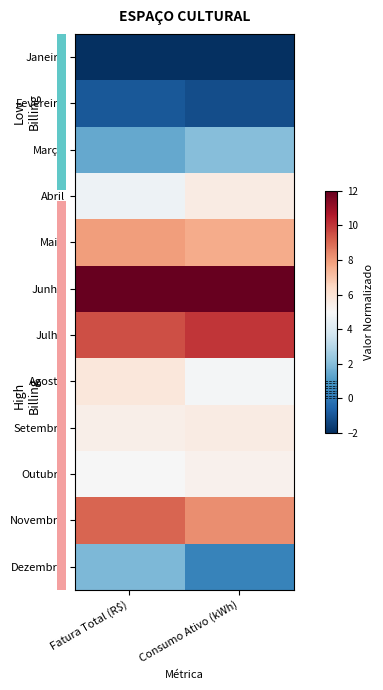

What is the difference between the highest and lowest values at Consumo Ativo (kWh)?

14.0